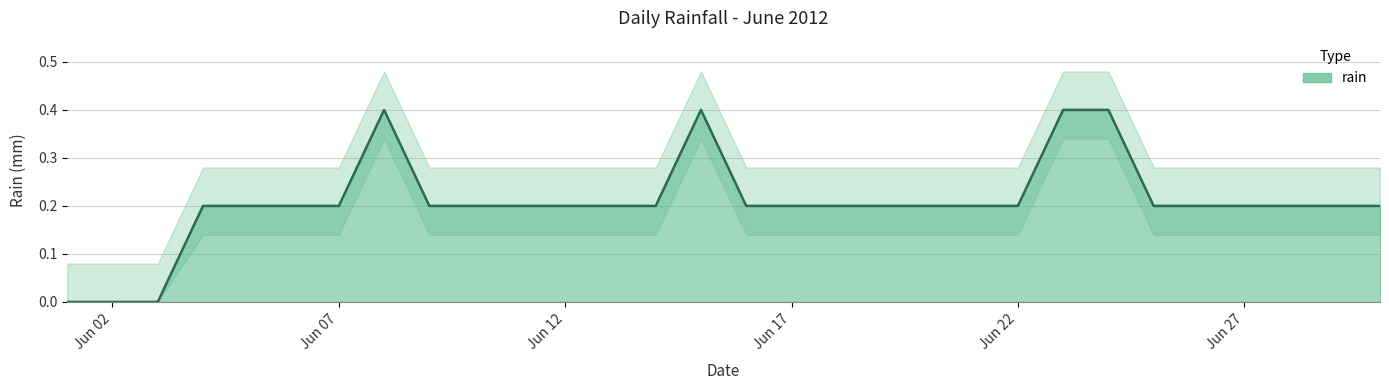

What is the sum of all values?

6.2